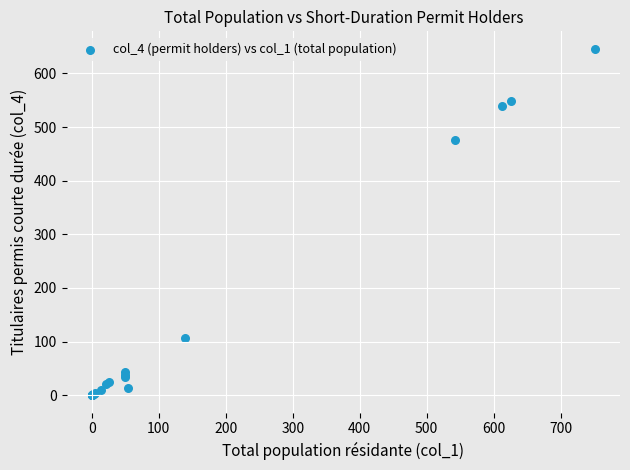

What Y value in the scatter plot is closest to 323?

475